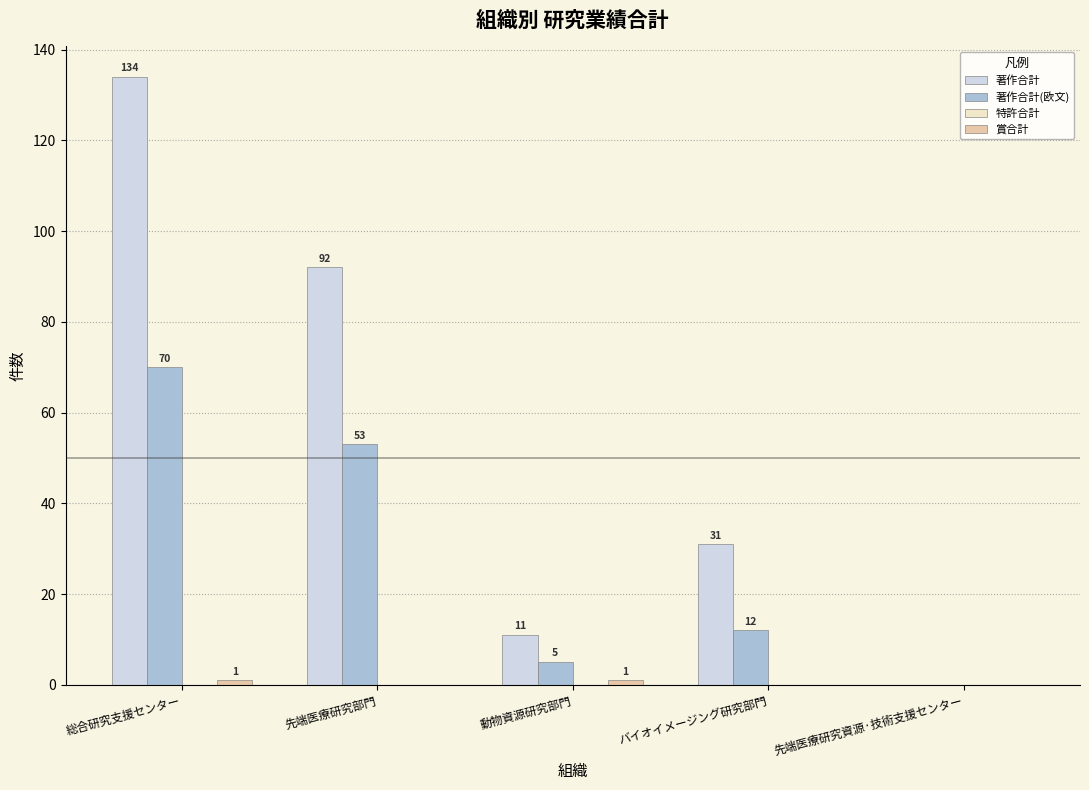

Which series changed the most between 先端医療研究部門 and 先端医療研究資源·技術支援センター?

著作合計